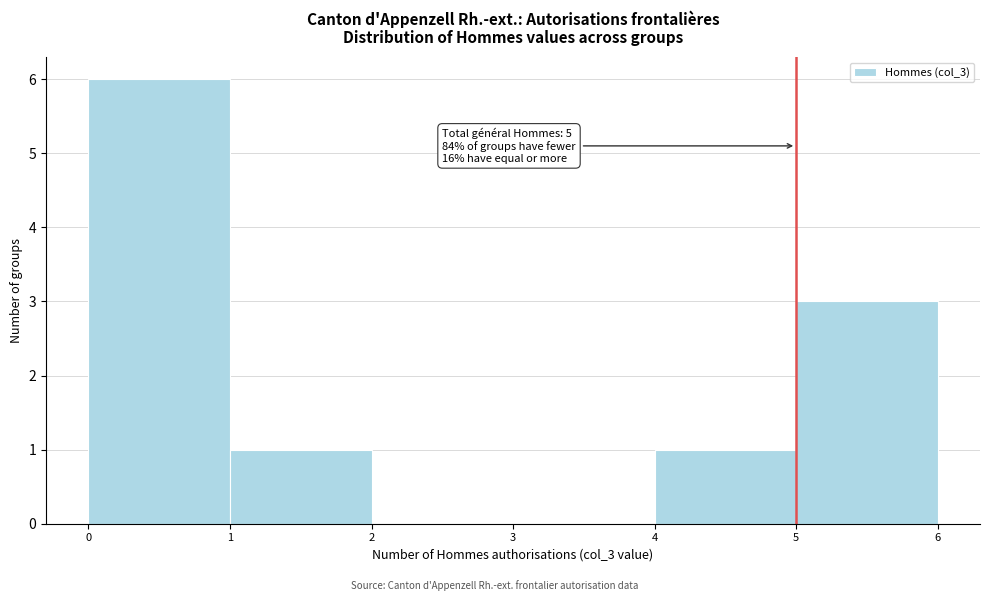

Which range on the x-axis has the tallest bar?

0 to 1